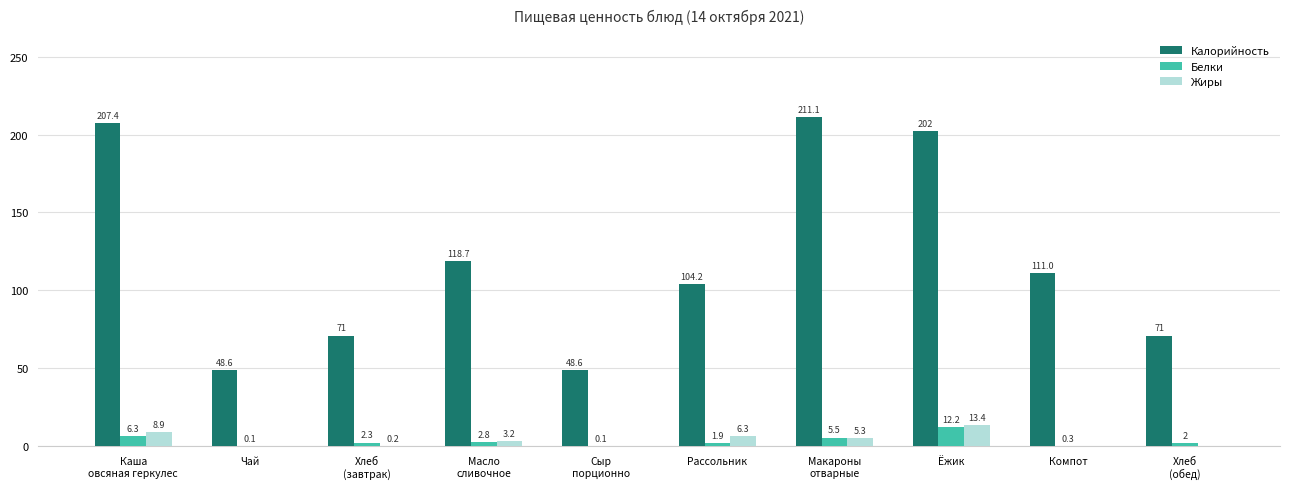

How many data points does each series have?

10